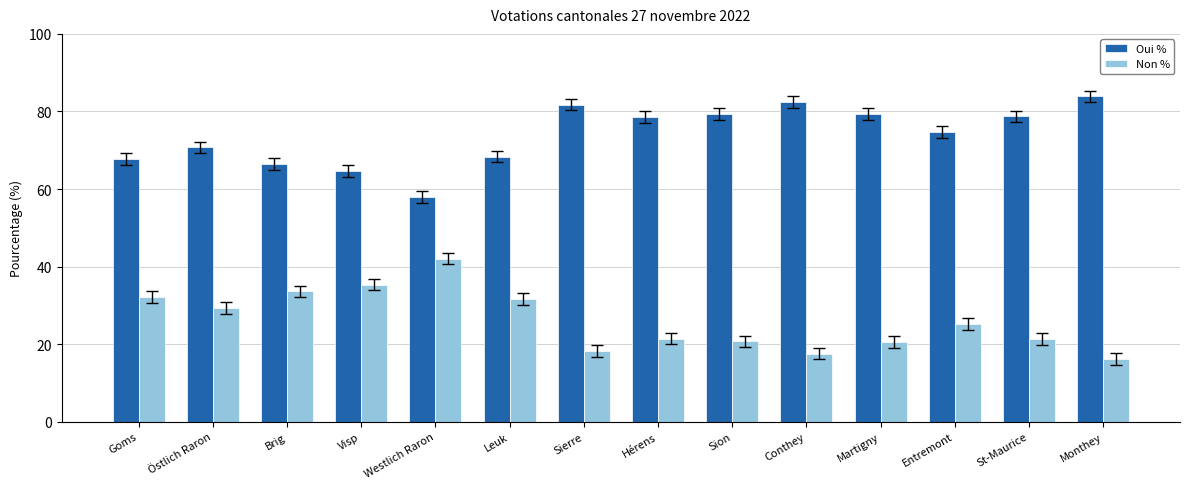

Which series has the largest total across all categories?

Oui %